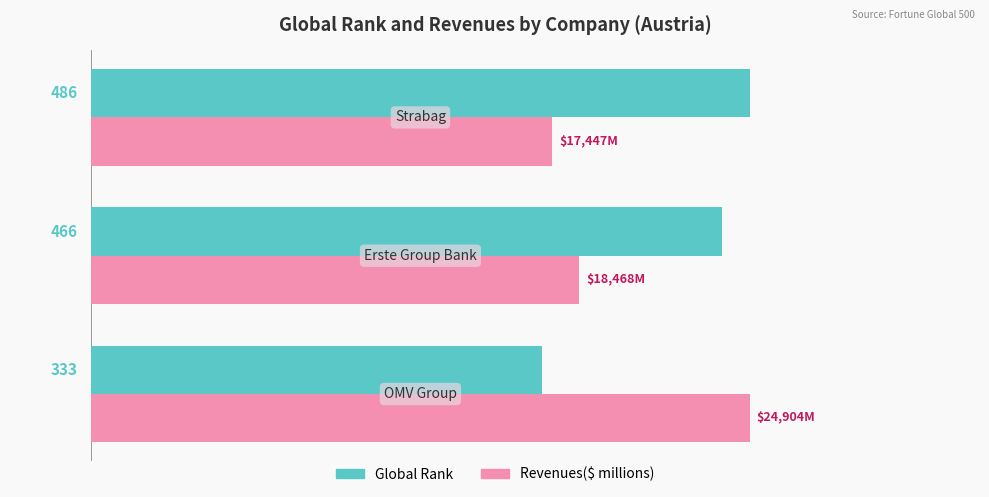

Rank the series by their average value, from lowest to highest.

Revenues($ millions), Global Rank